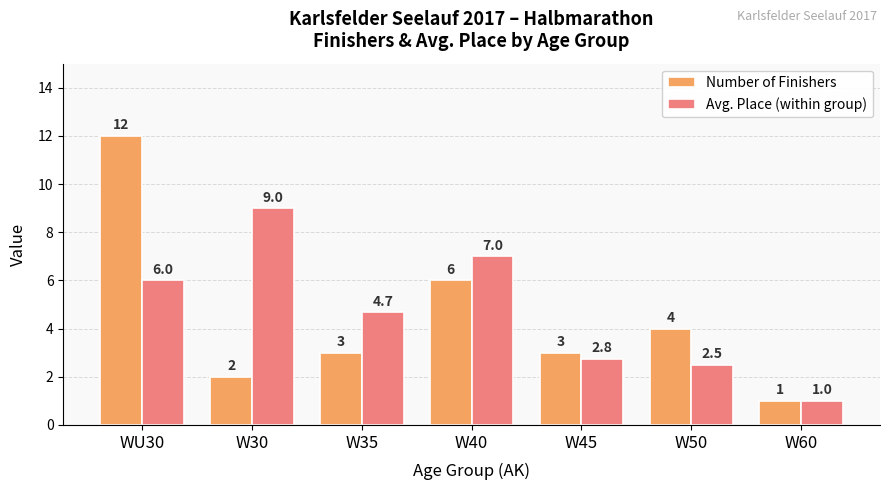

The value of Number of Finishers at W40 is 8.7. True or false?

False